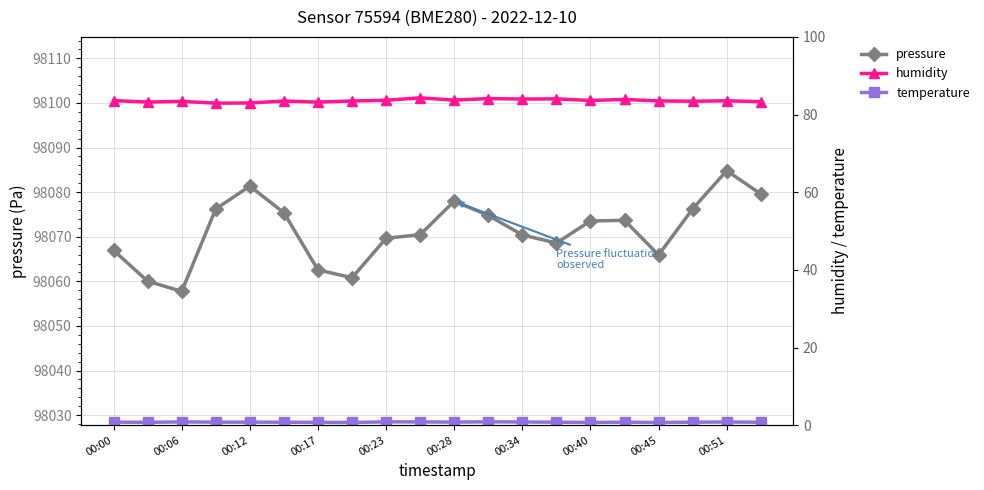

What is the minimum value for humidity?

82.9